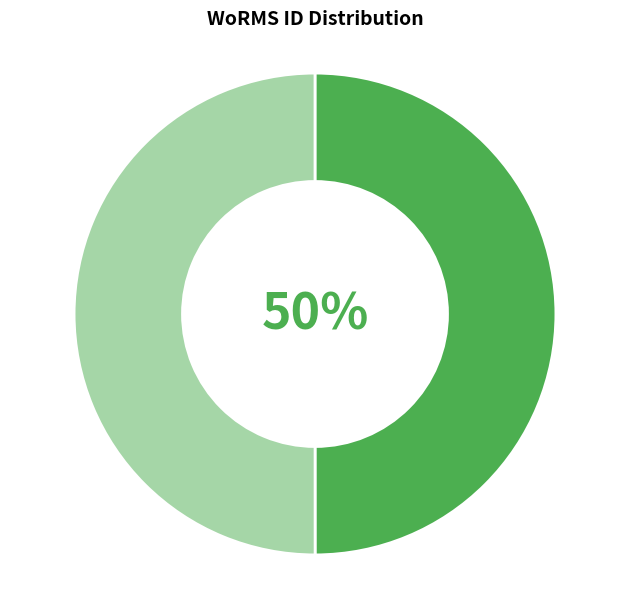

How many segments does this pie chart have?

2